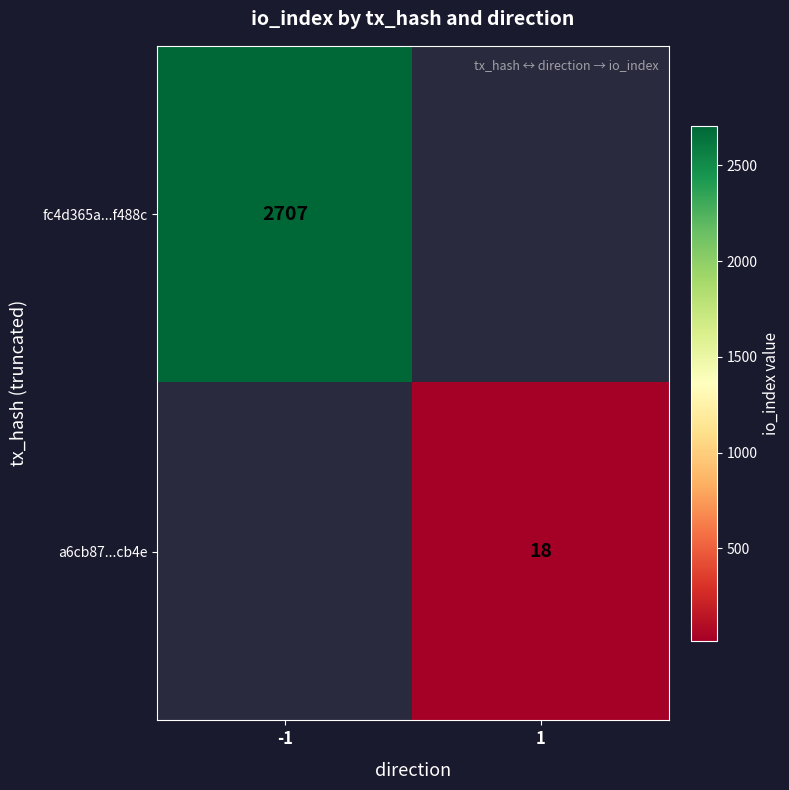

The a6cb87...cb4e series shows 28 at 1. True or false?

False